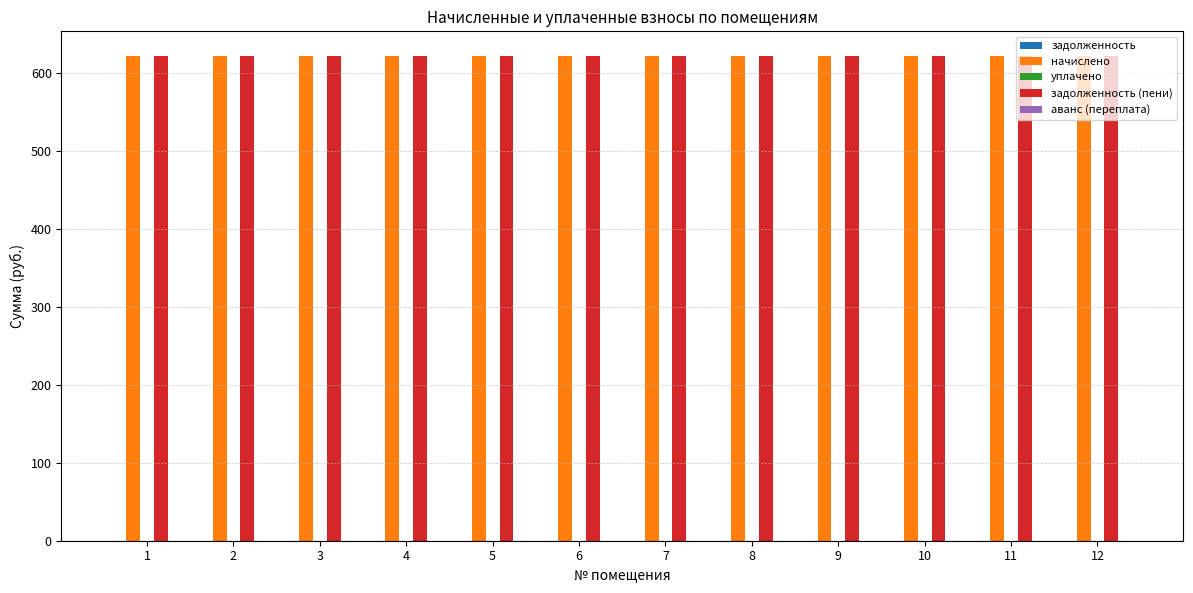

At which label is задолженность (пени) closest to 621?

1